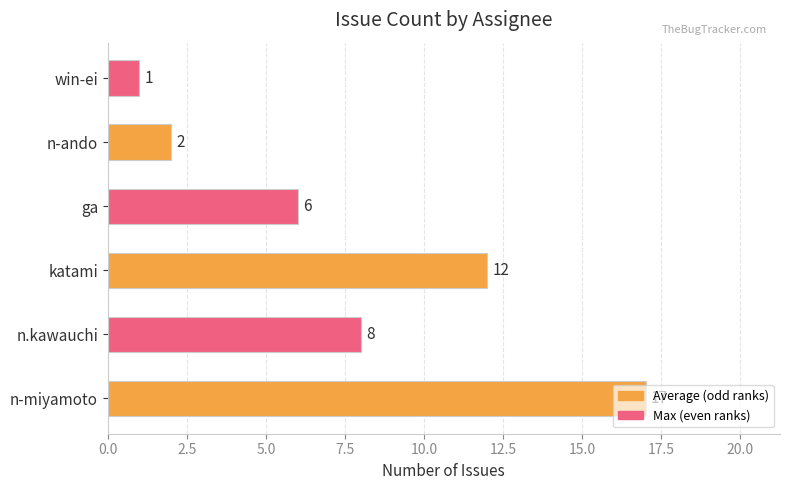

Is it true that the value at katami is 12?

True